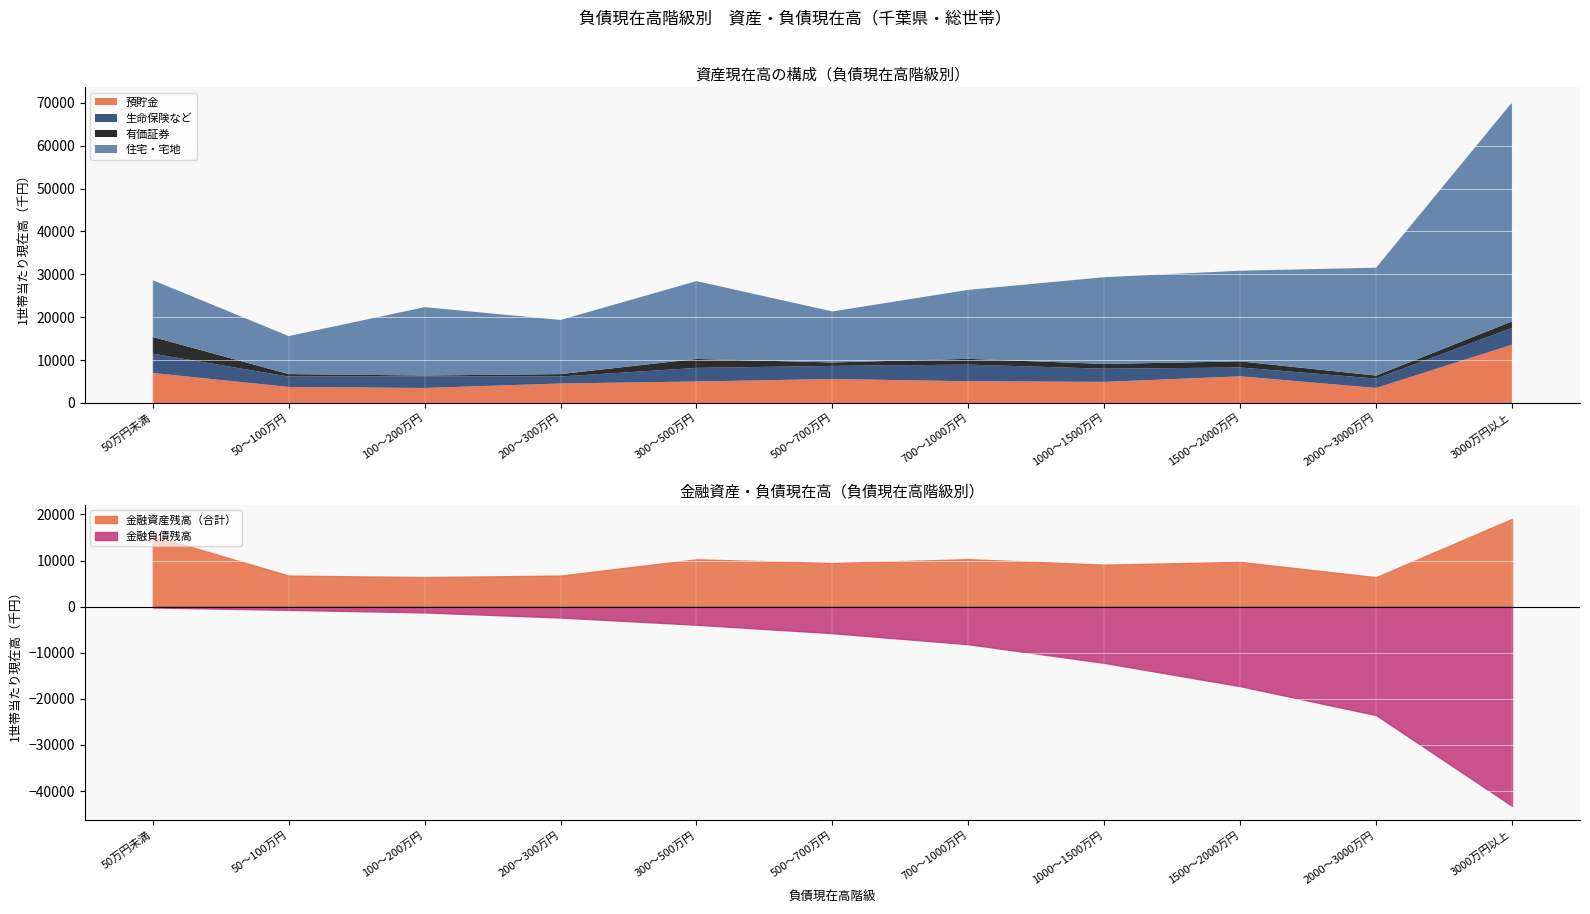

The 預貯金 series shows 9320 at 500～700万円. True or false?

False